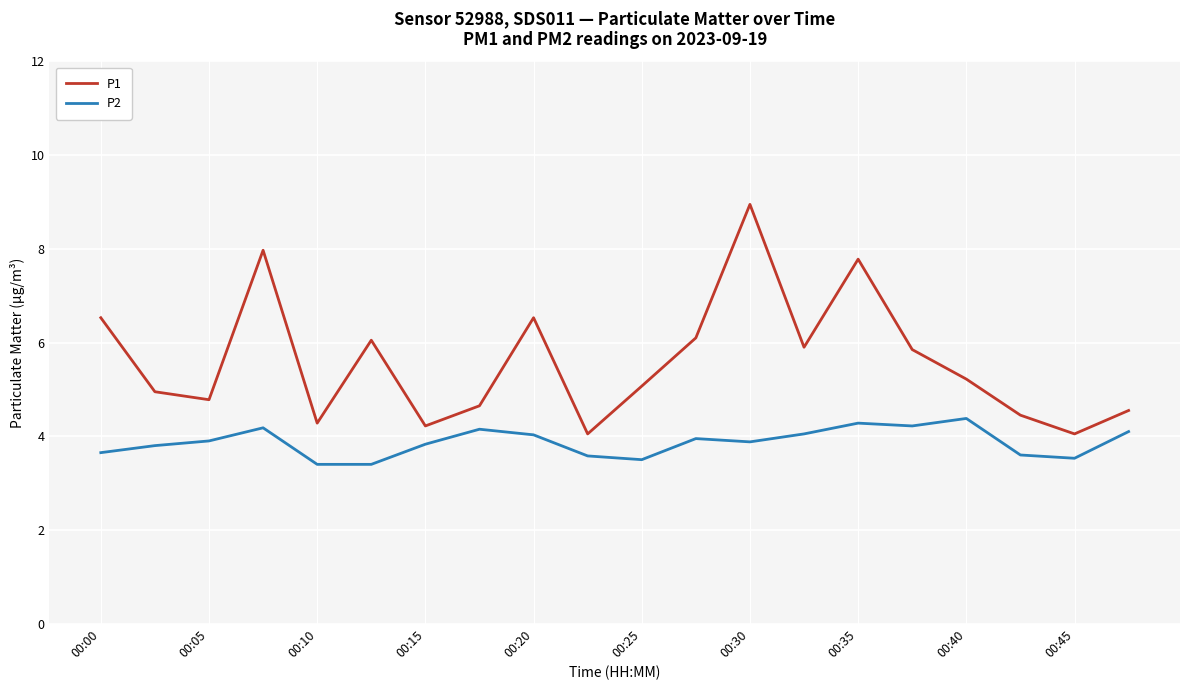

What is the minimum value shown in the chart?

3.4